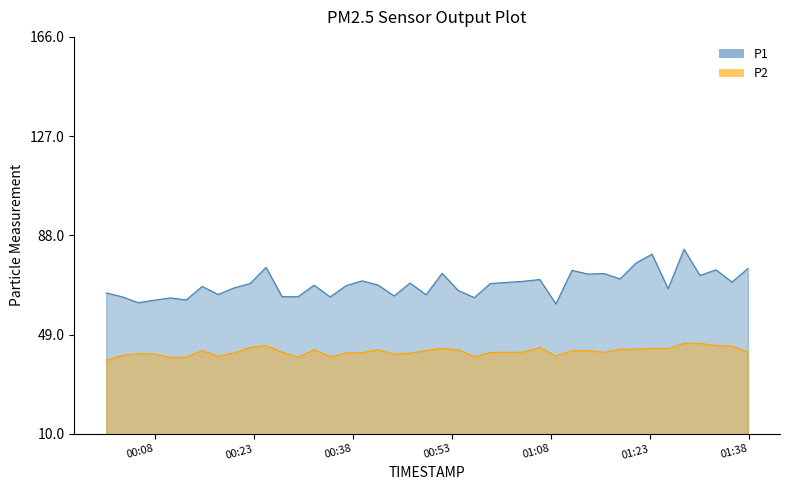

List the series in order of their overall mean, highest first.

P1, P2